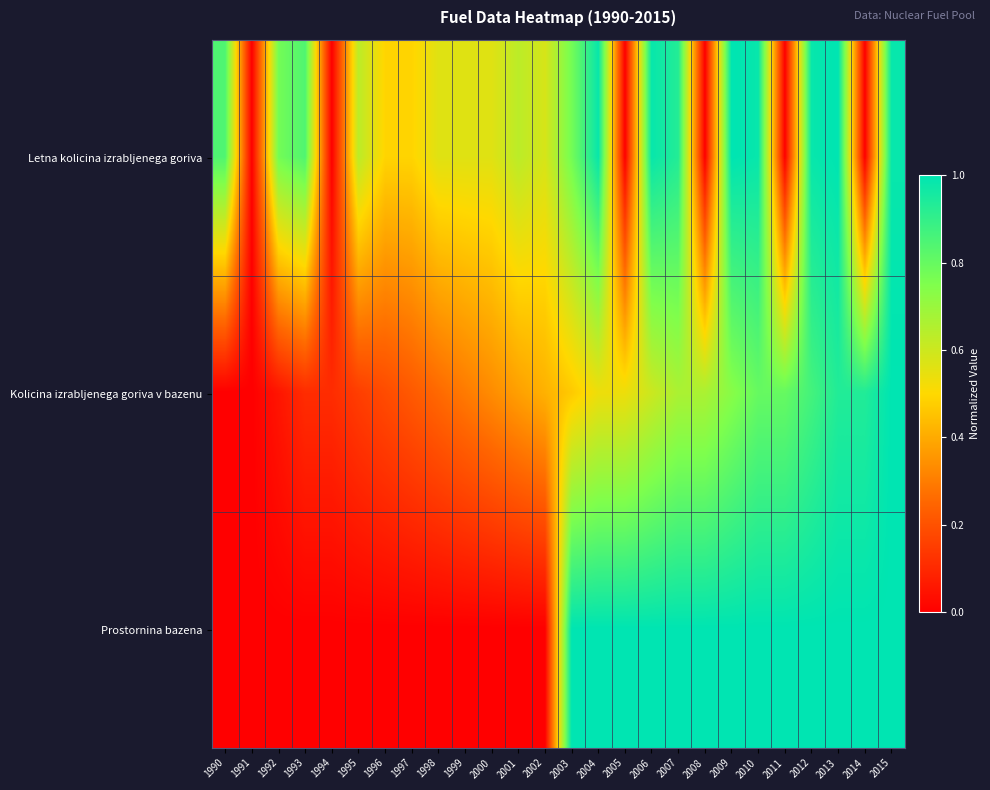

Which has a higher value, 2004 or 1997?

2004